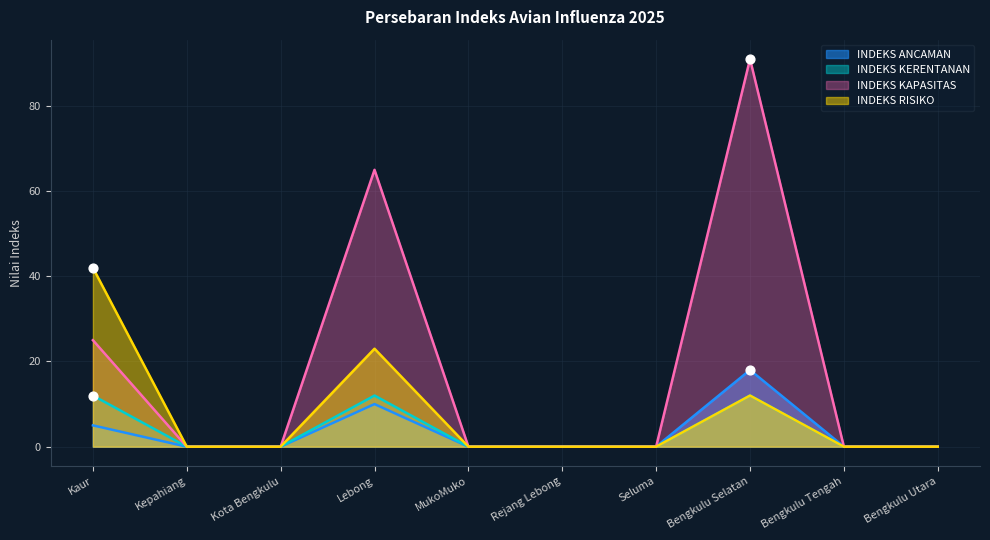

At how many categories does at least one series exceed 11?

3